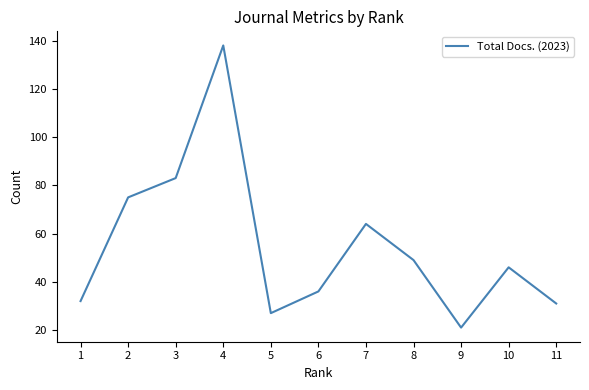

What is the difference between the maximum and minimum values?

117